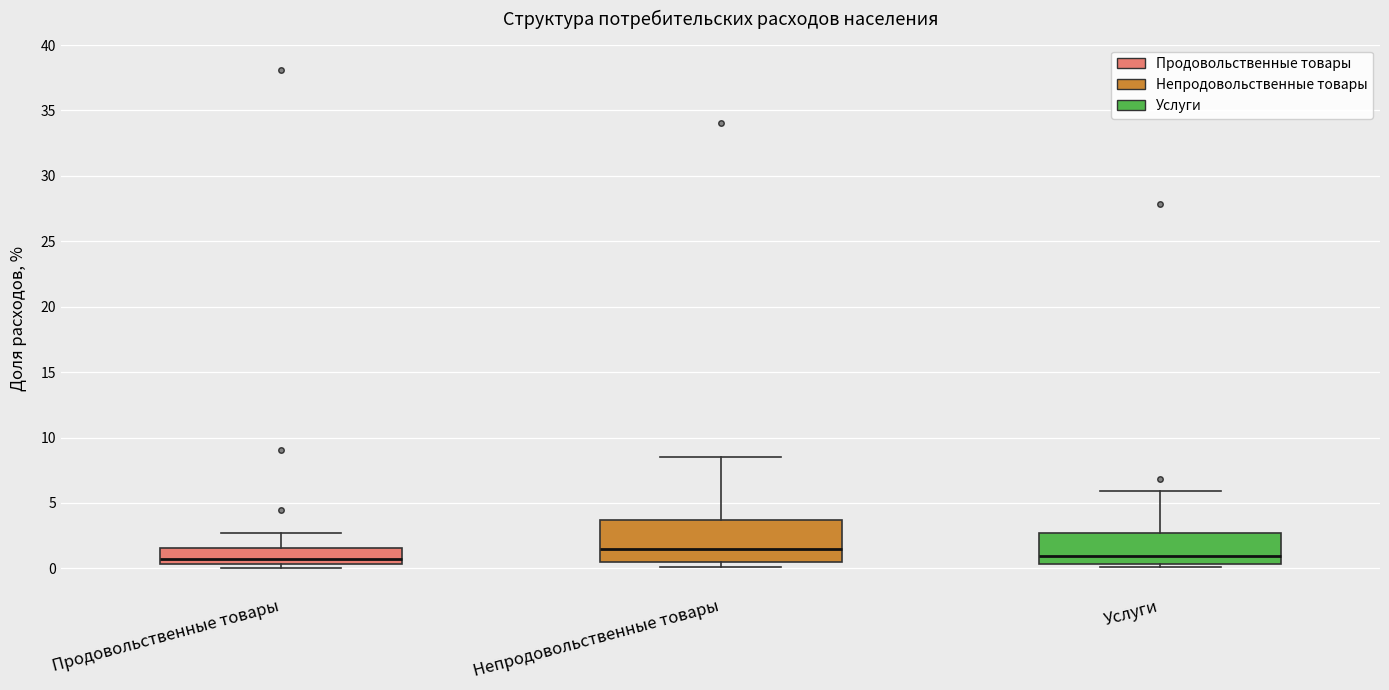

Reading left to right, read every box against the y-axis: the position of its median line, the range the box covers, and the ends of its whiskers. The values are not printed on the chart, so give them approximately, as read against the axis.

Продовольственные товары: median 0.5 (just above the box's lower edge), box 0.5 to 1.5, whiskers 0.0 to 2.5
Непродовольственные товары: median 1.5, box 0.5 to 3.5, whiskers 0.0 to 8.5
Услуги: median 1.0, box 0.5 to 2.5, whiskers 0.0 to 6.0